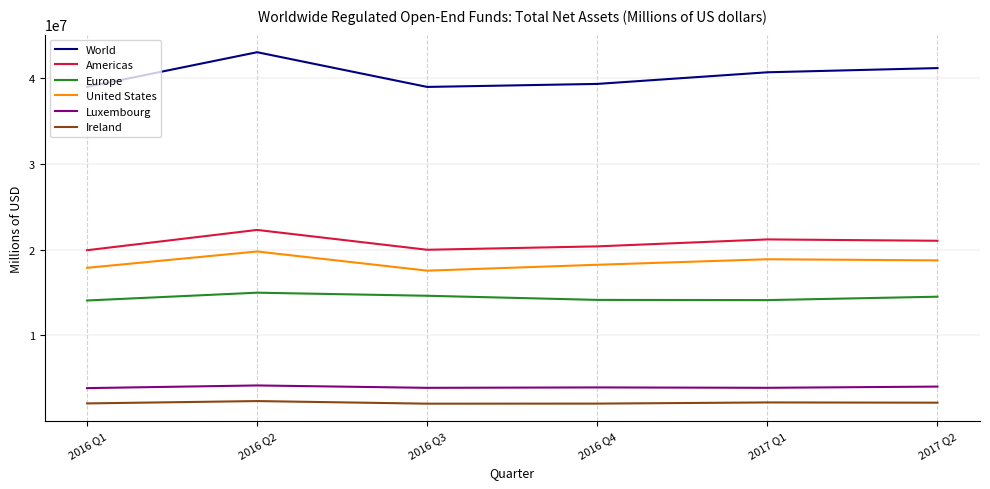

The value of Americas at 2016 Q2 is 12271453. True or false?

False